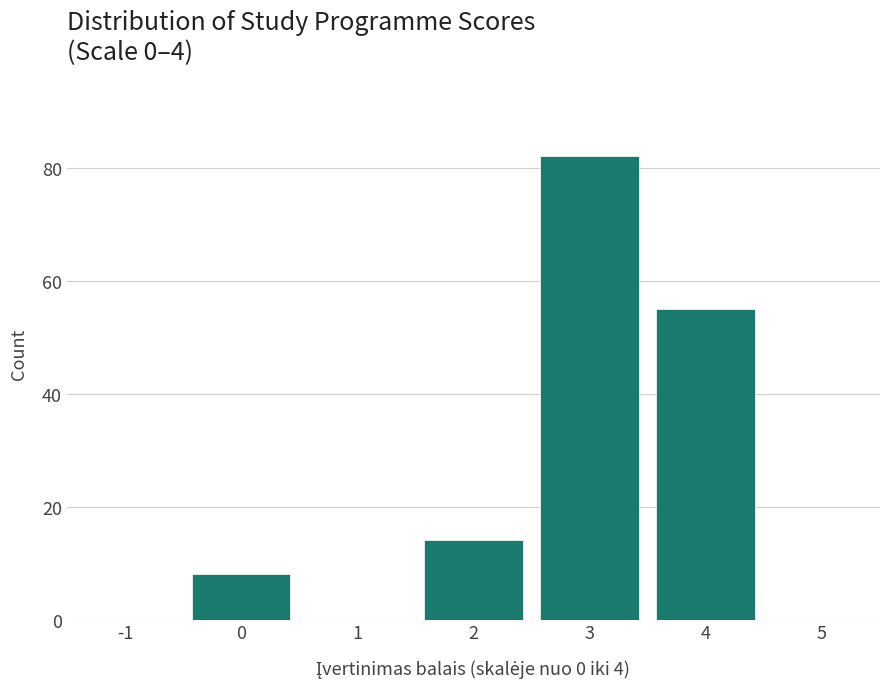

Reading left to right, what are all the values shown in this chart?

0=8	1=0	2=14	3=82	4=55